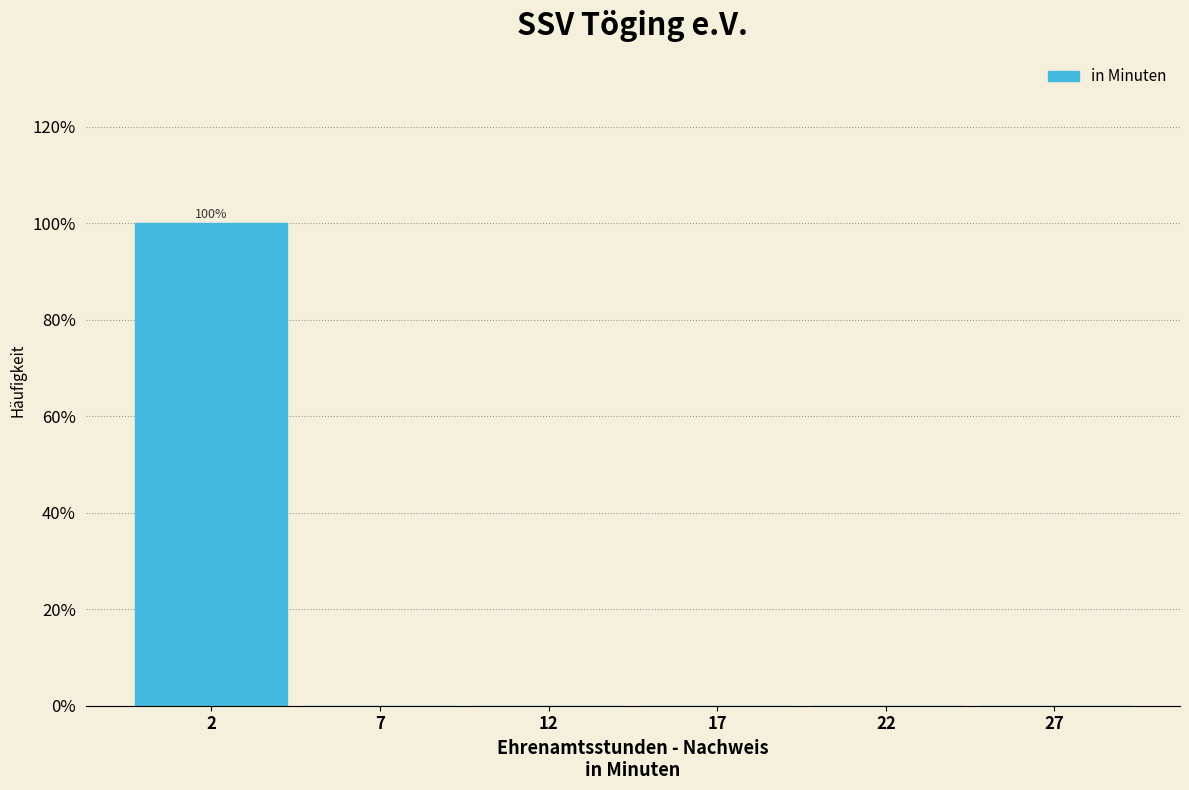

Reading left to right, extract all data points from this chart.

2=100	7=0	12=0	17=0	22=0	27=0